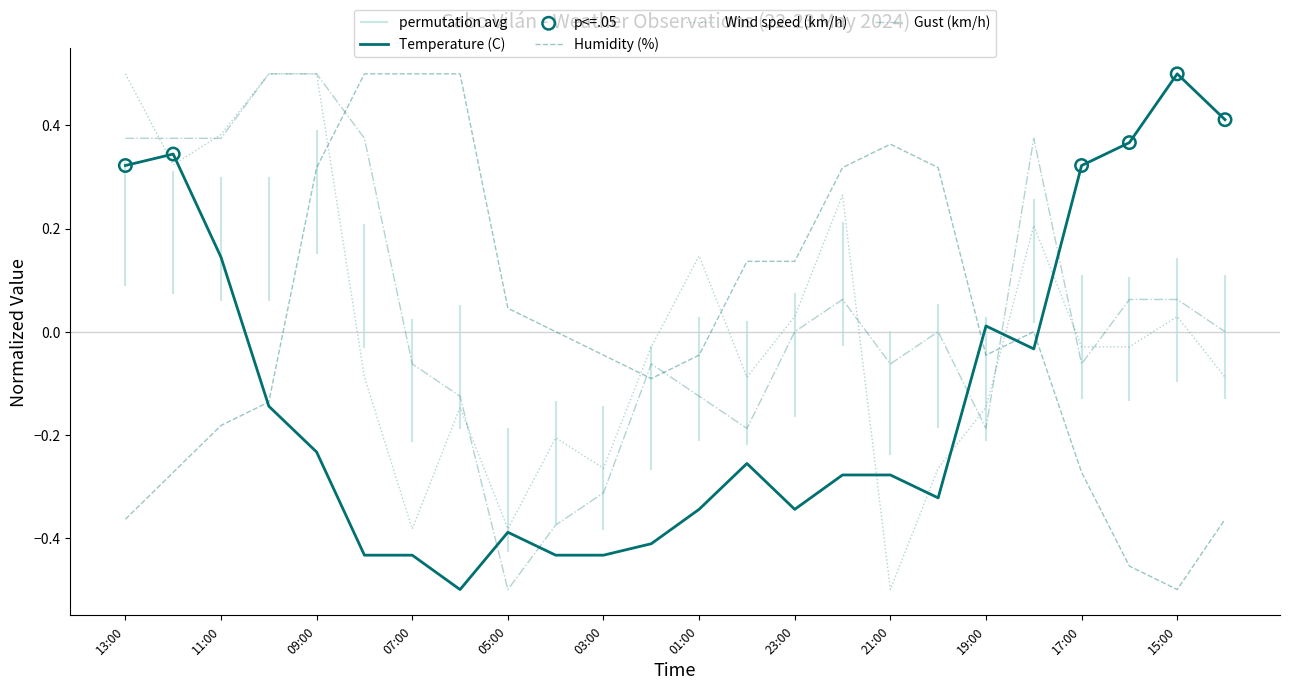

At which category is the sum across all series the highest?

09:00